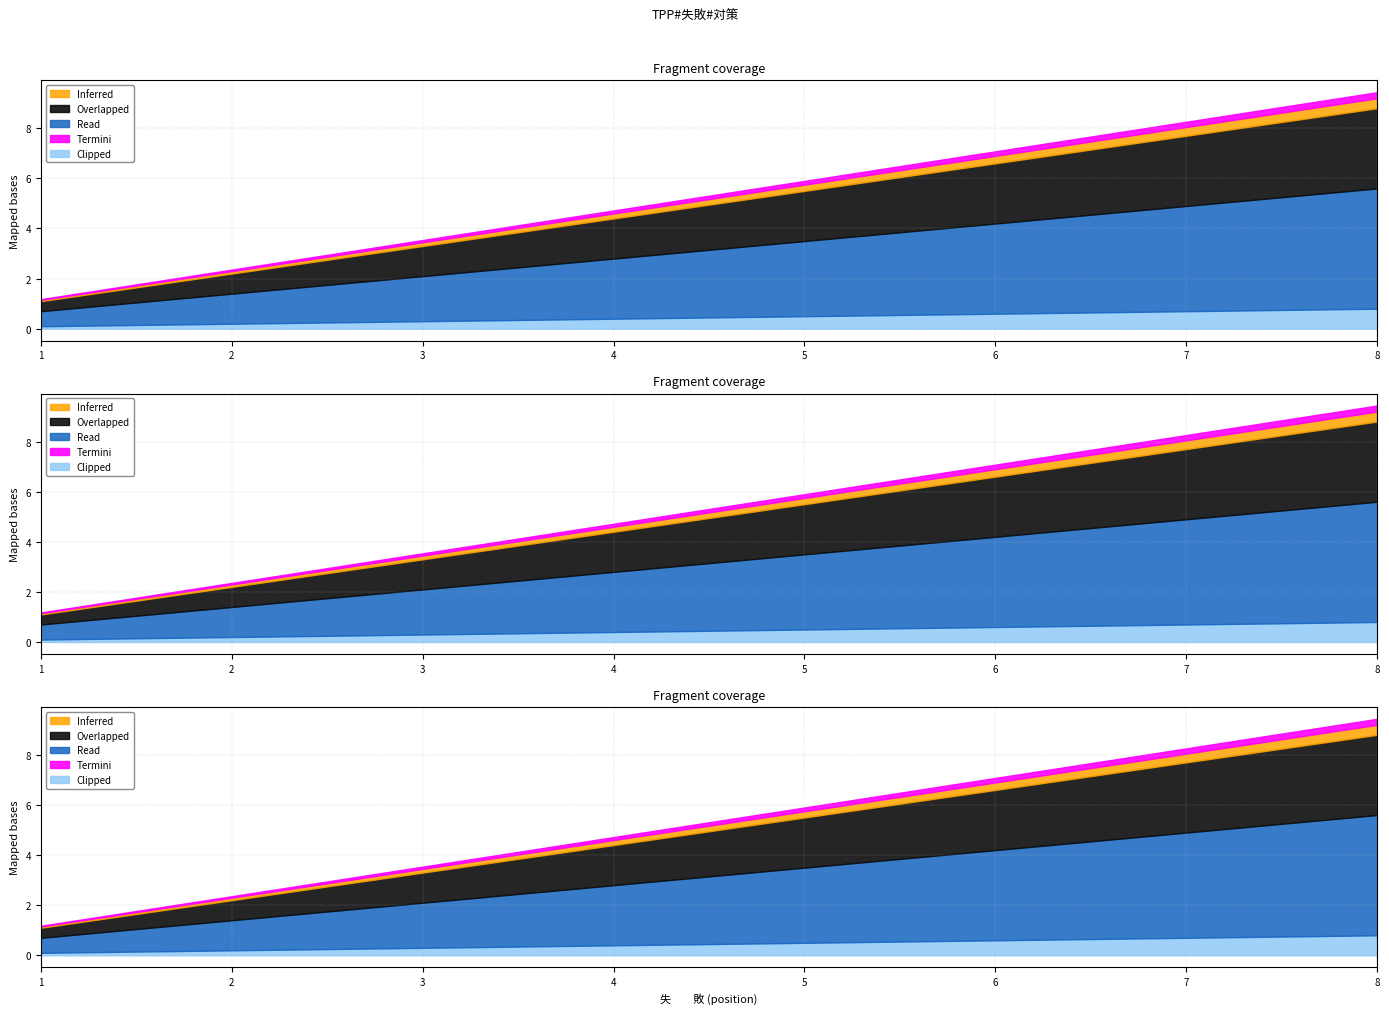

True or false: 失　　敗 and 対　　策 intersect in this chart.

False